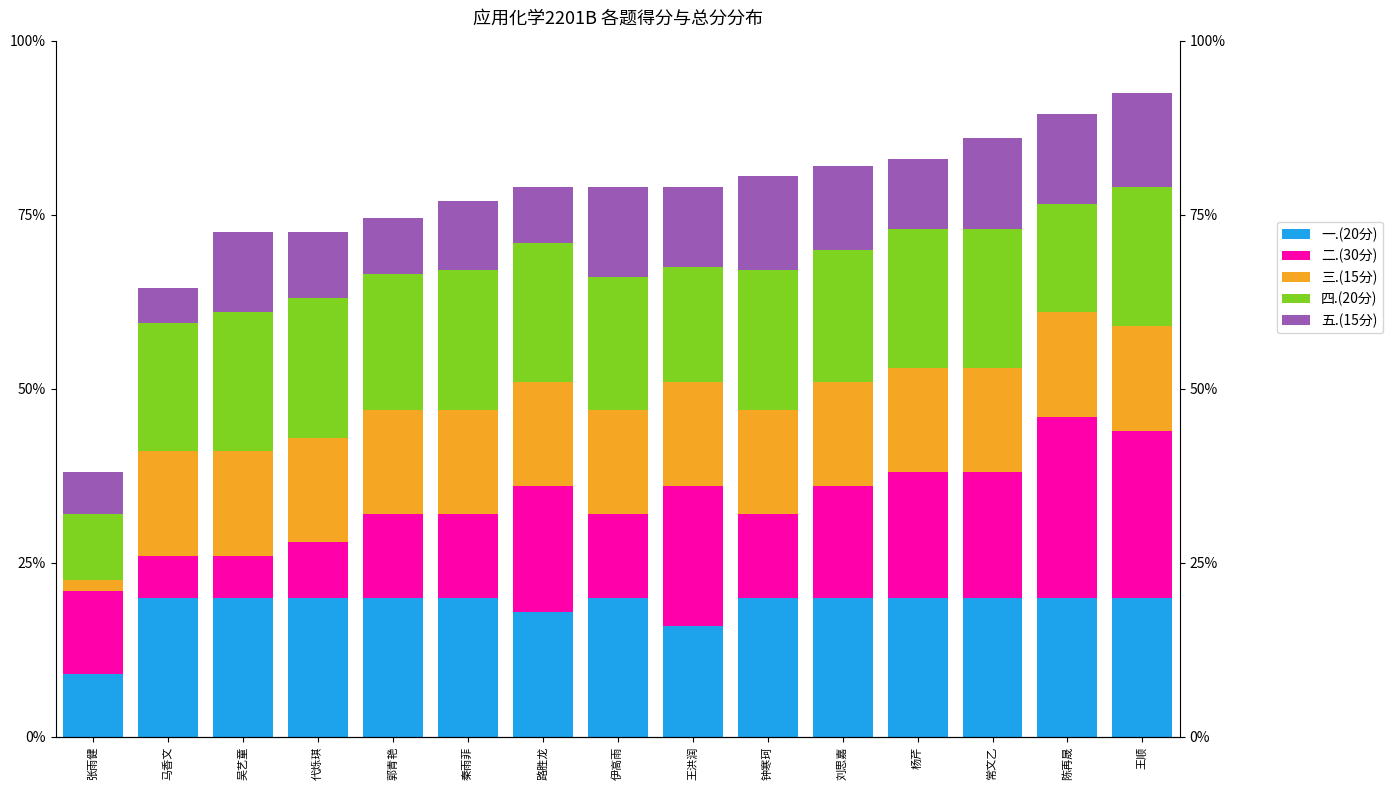

What is the difference between the 五.(15分) values at 吴艺童 and 王顺?

2.0